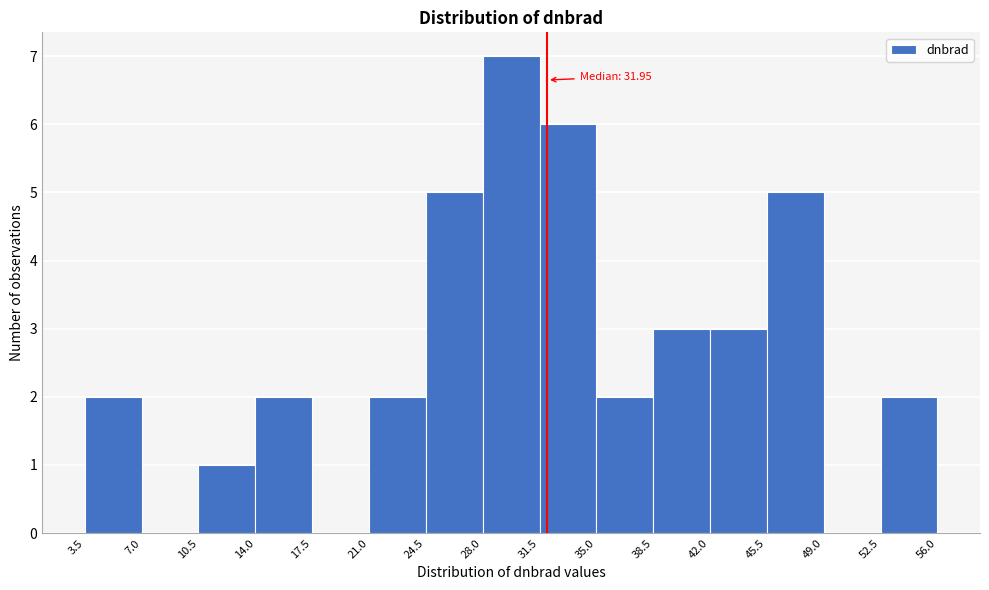

Over which range of the x-axis is the bar tallest?

28.0 to 31.5